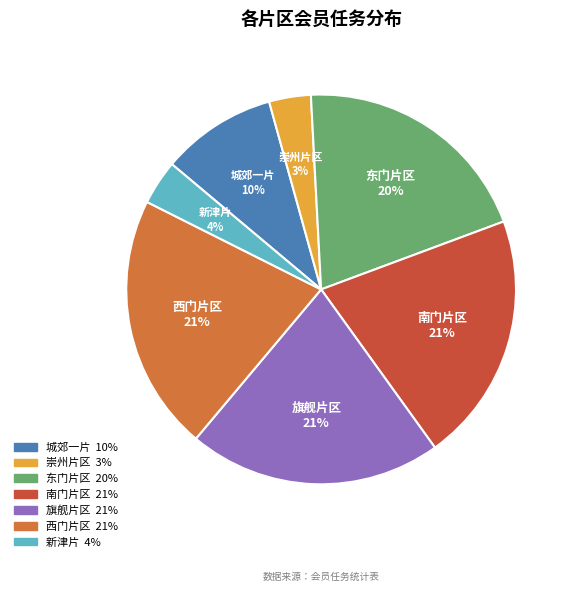

Count the number of slices in the pie.

7